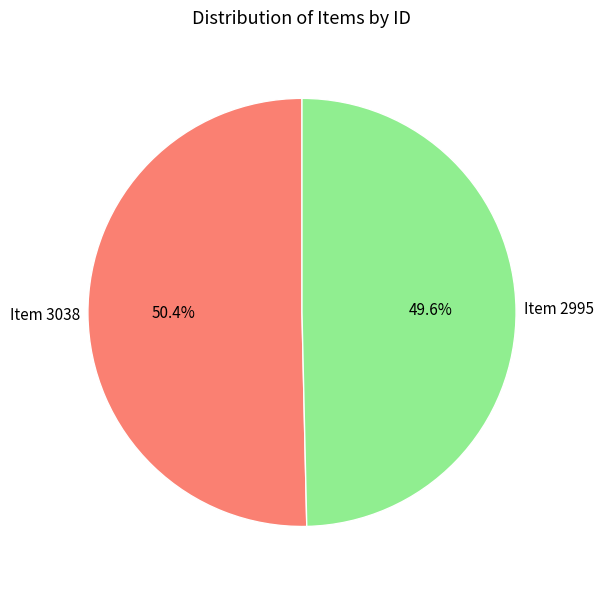

Does any single category account for the majority?

Yes